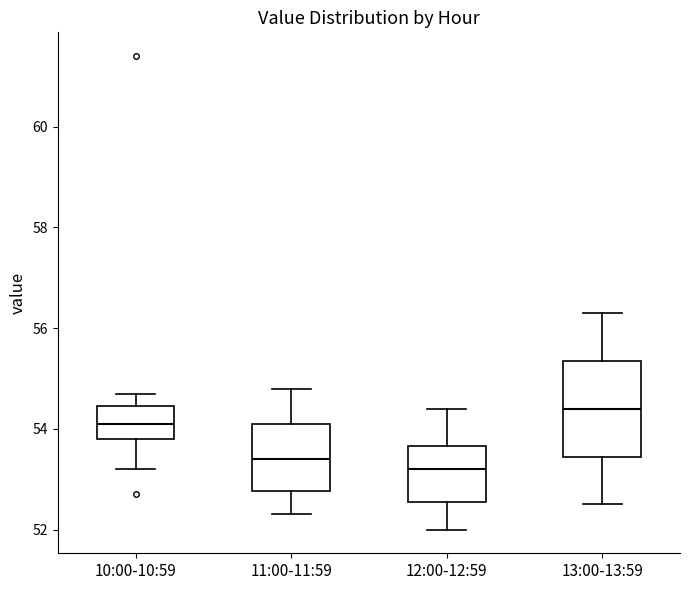

Where is the lower edge of the box for 11:00-11:59 on the y-axis? The values are not printed on the chart, so give them approximately, as read against the axis.

52.8